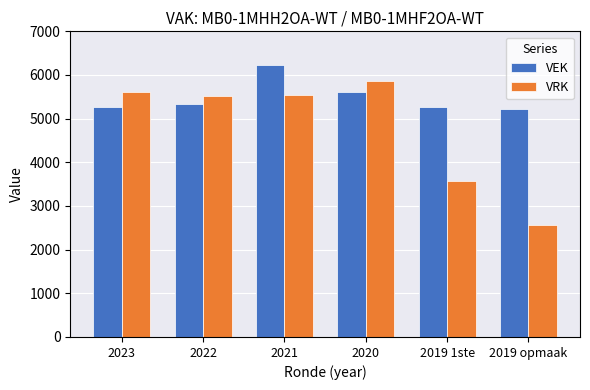

What are all the series names shown in the legend?

VEK, VRK